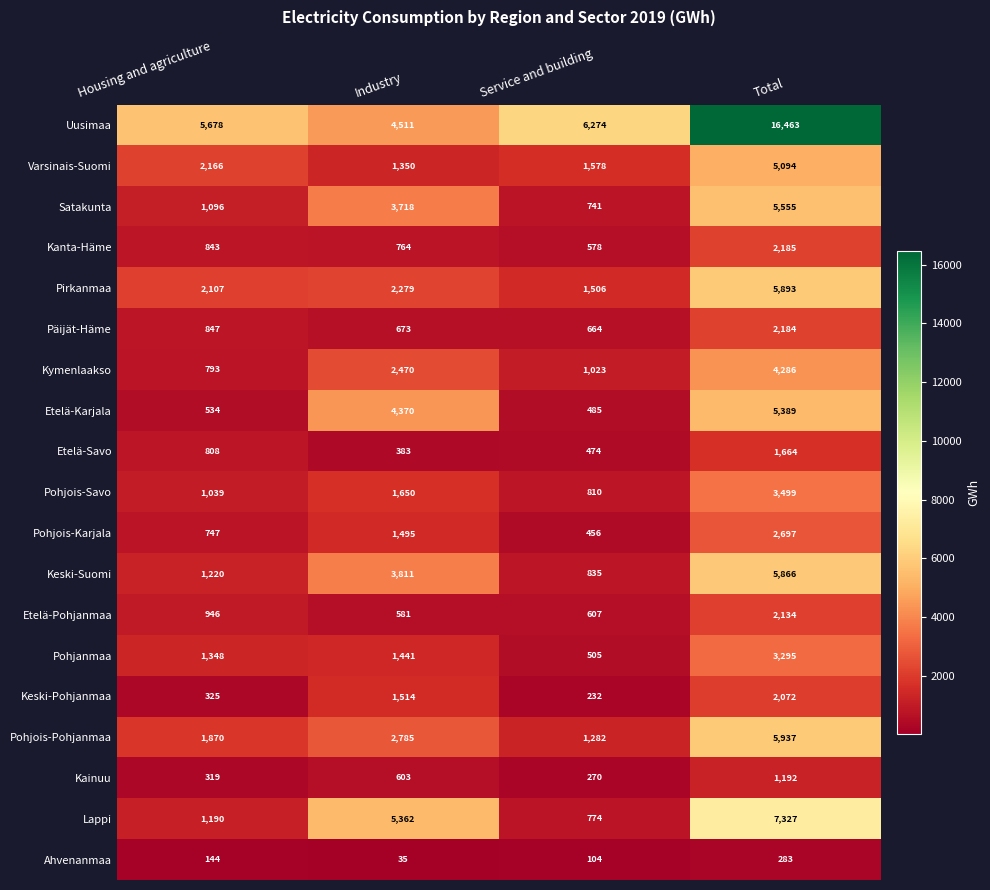

The value of Etelä-Pohjanmaa at Service and building is 607. True or false?

True